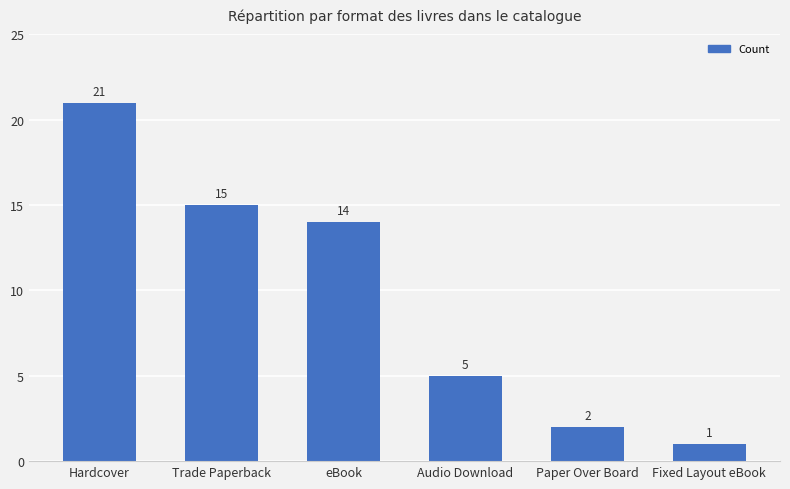

What position from the left is eBook?

3